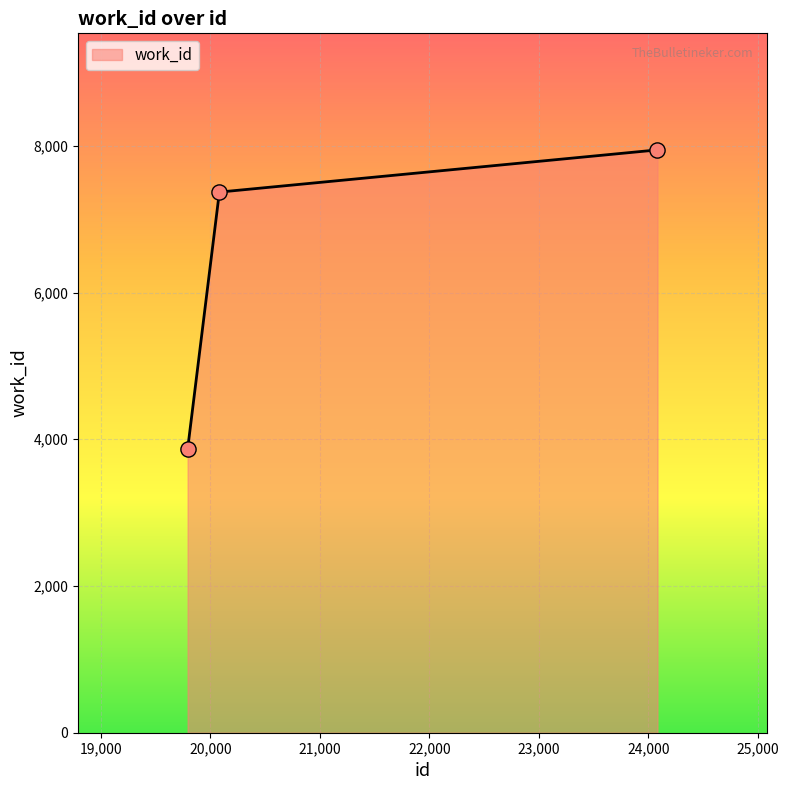

What is the greatest value displayed?

7945